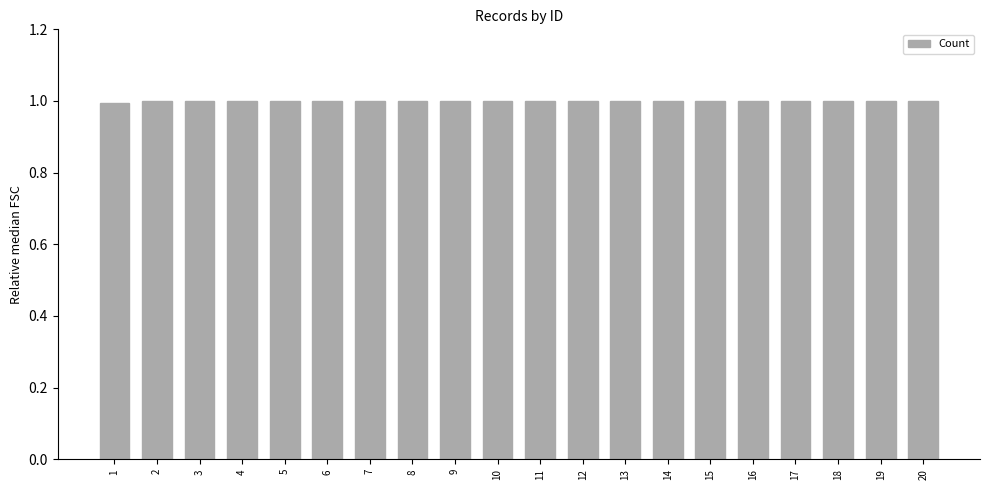

What is the value of the 8th bar from the left?

1.0